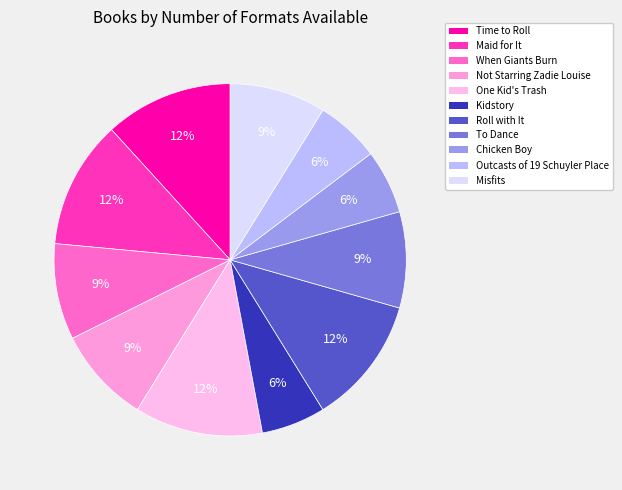

Is it true that Outcasts of 19 Schuyler Place is 6% of the pie?

True